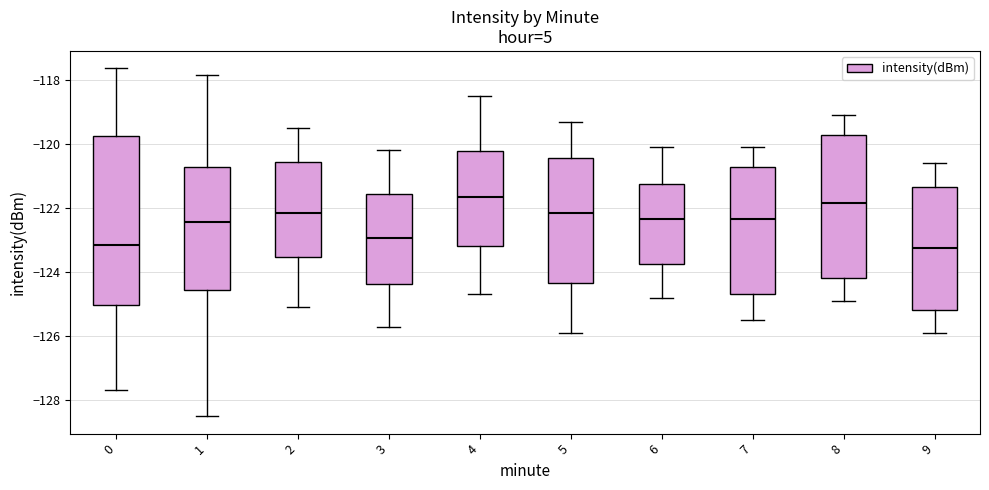

Where does the upper whisker of the box at x = 2 end on the y-axis? The values are not printed on the chart, so give them approximately, as read against the axis.

-119.4